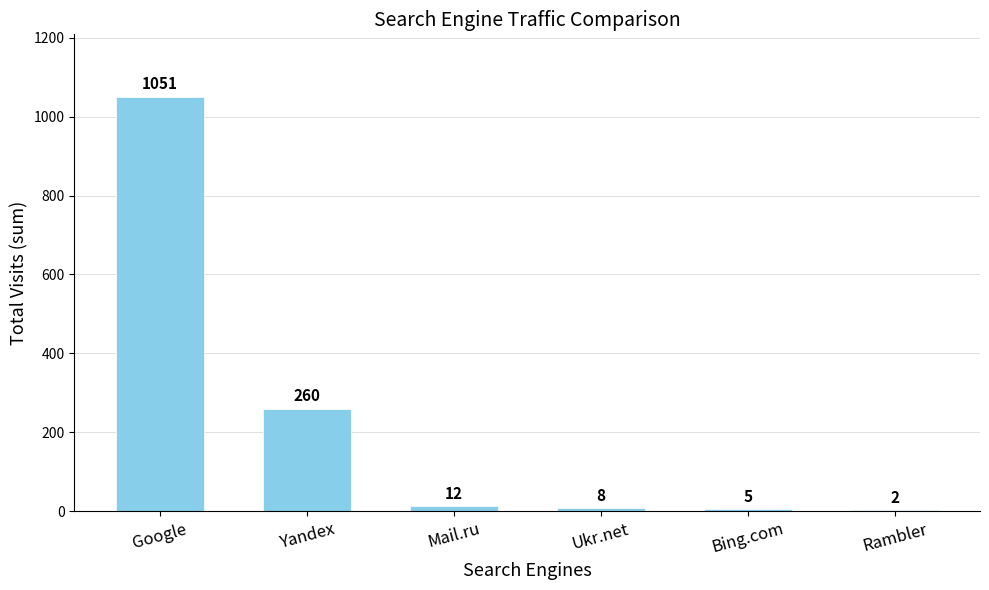

Where is the data nearest to the value 526?

Yandex